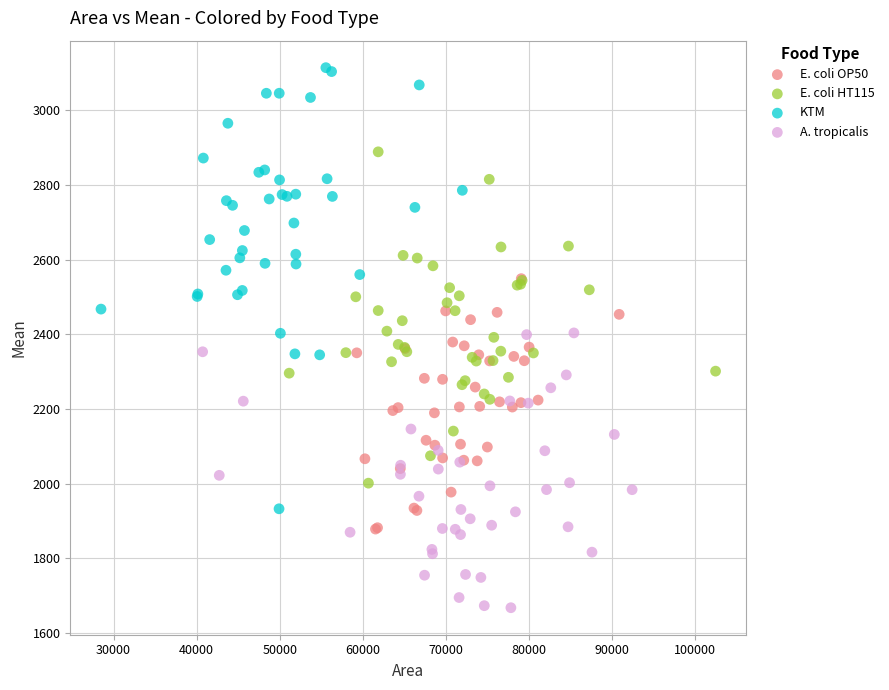

Which series has the widest spread of Y values?

KTM